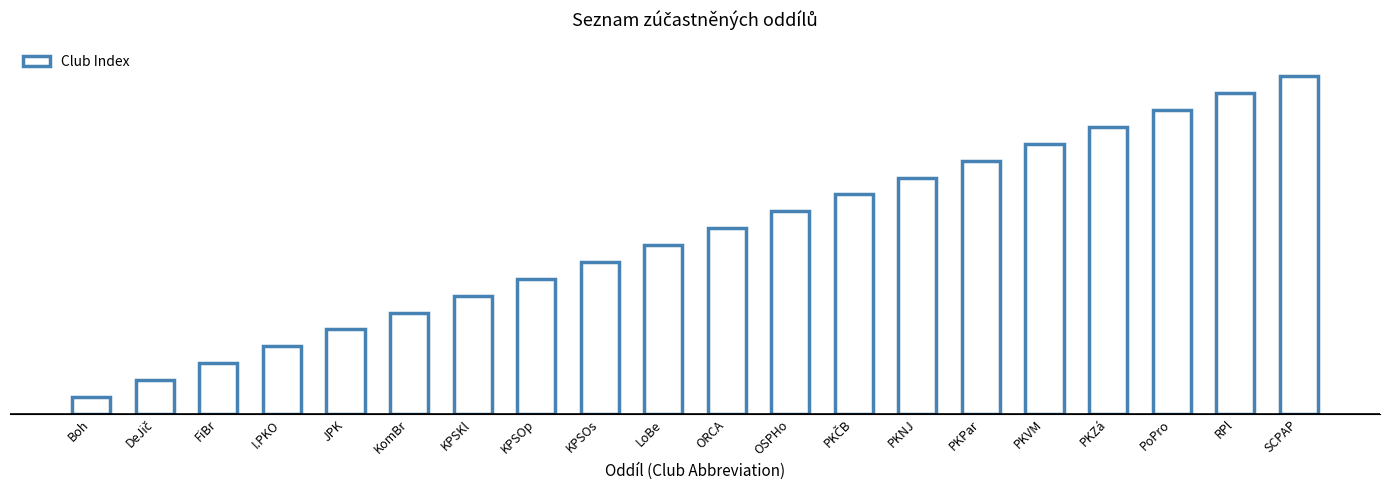

What is the change in value from JPK to KPSKl?

+2